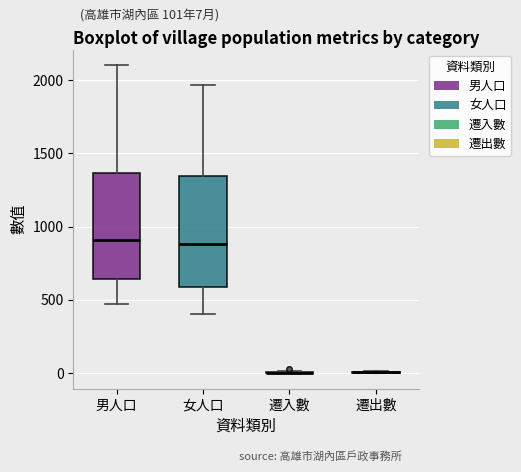

Reading left to right, read every box against the y-axis: the position of its median line, the range the box covers, and the ends of its whiskers. The values are not printed on the chart, so give them approximately, as read against the axis.

男人口: median 900, box 650 to 1350, whiskers 450 to 2100
女人口: median 900, box 600 to 1350, whiskers 400 to 1950
遷入數: box collapsed to a line at 0, whiskers 0 to 0
遷出數: box collapsed to a line at 0, whiskers 0 to 0